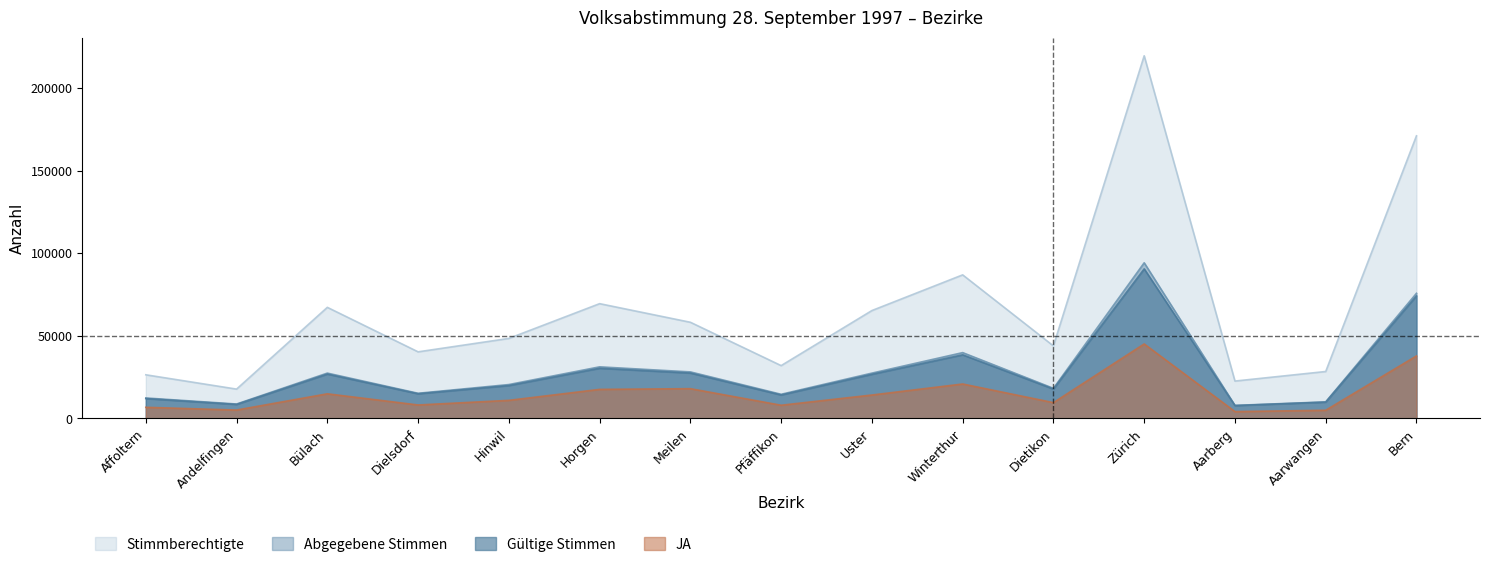

What value does the Gültige Stimmen series have at Pfäffikon, to the nearest 100?

14200